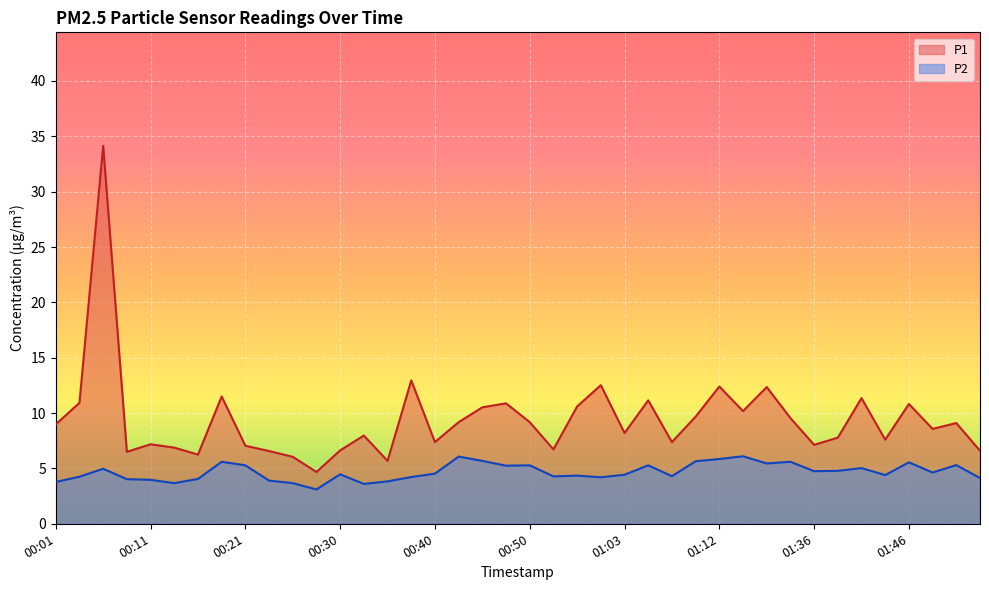

At how many categories does at least one series exceed 26?

1